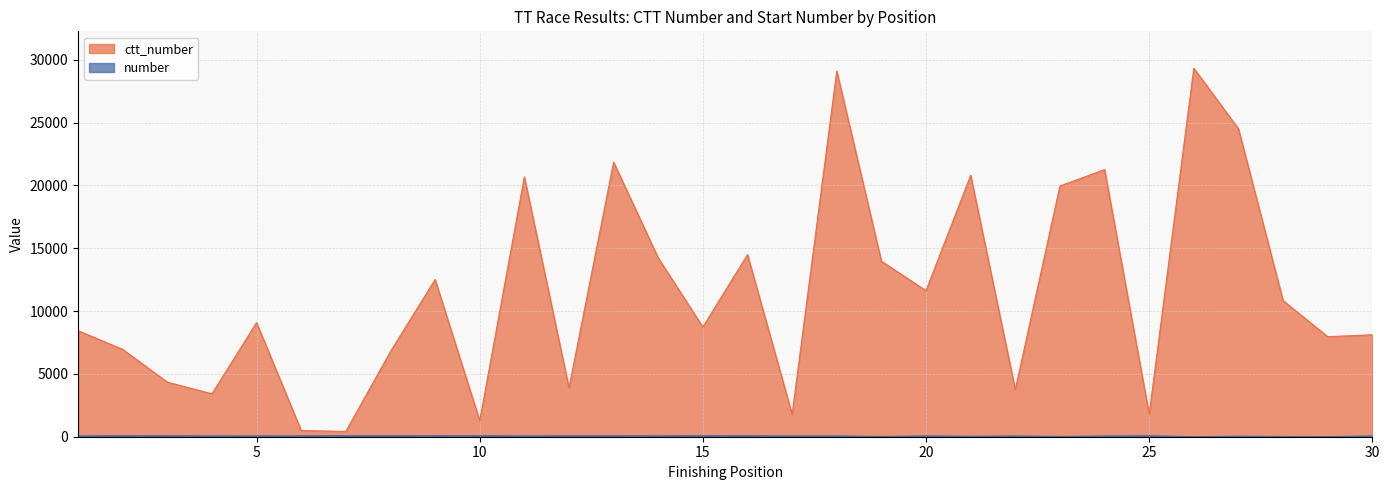

What is the sum of all number values?

1862